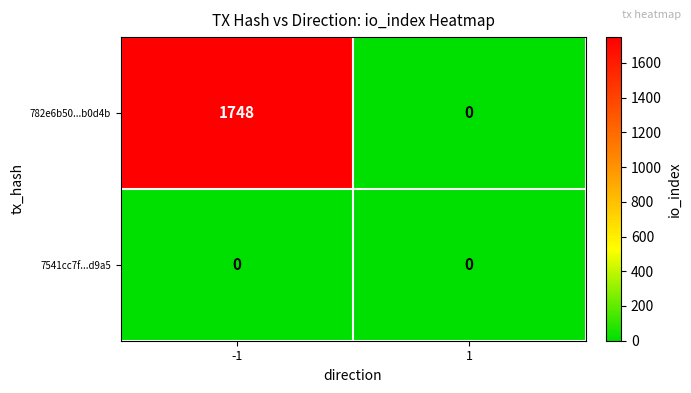

At how many categories does at least one series exceed 244?

1